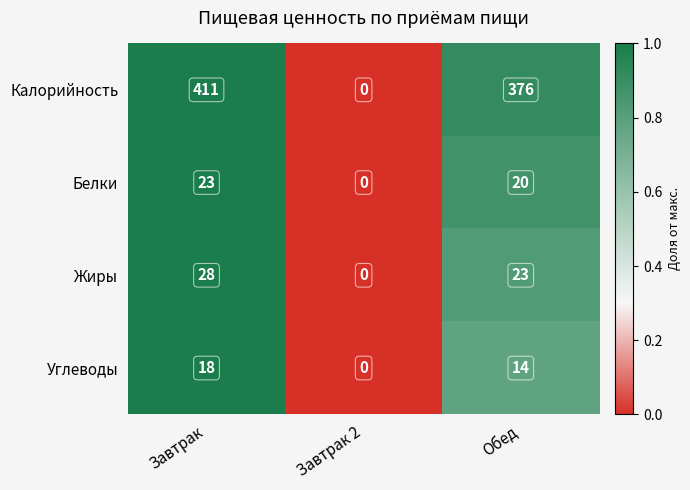

List the series in order of their peak value, highest first.

Калорийность, Жиры, Белки, Углеводы